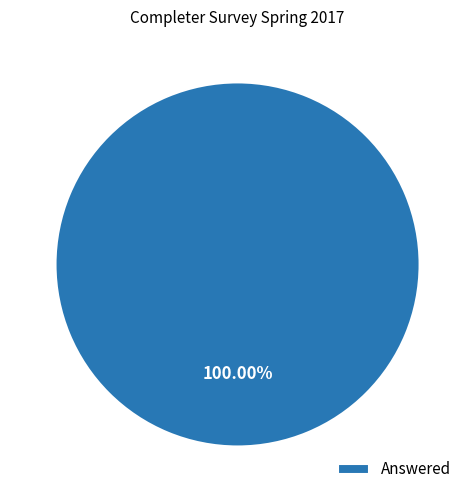

Count the number of slices in the pie.

1